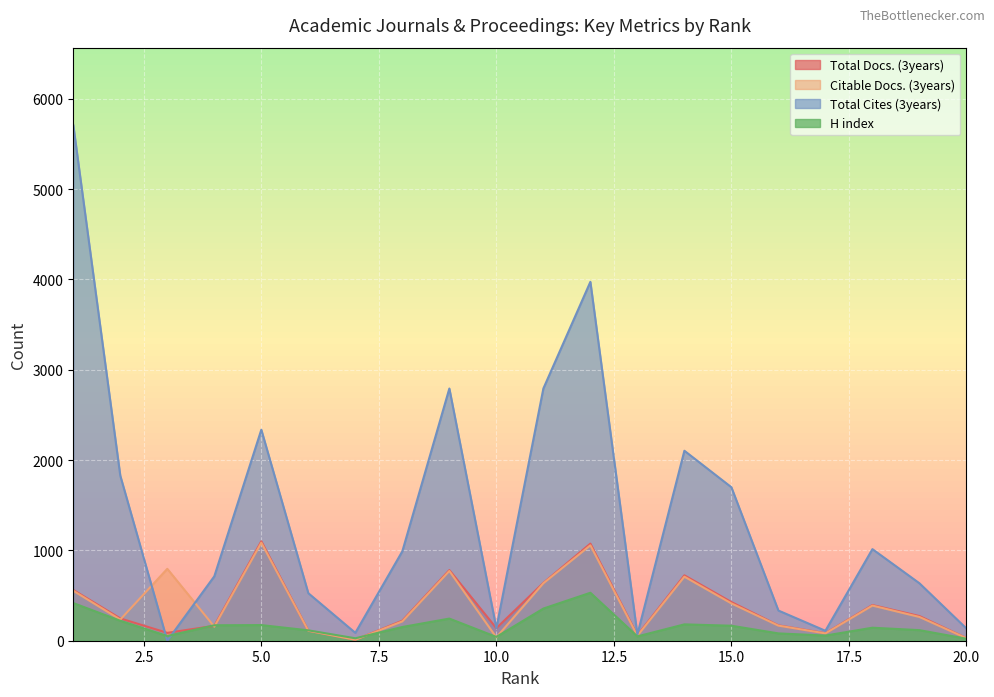

Which series has the largest total across all categories?

Total Cites (3years)